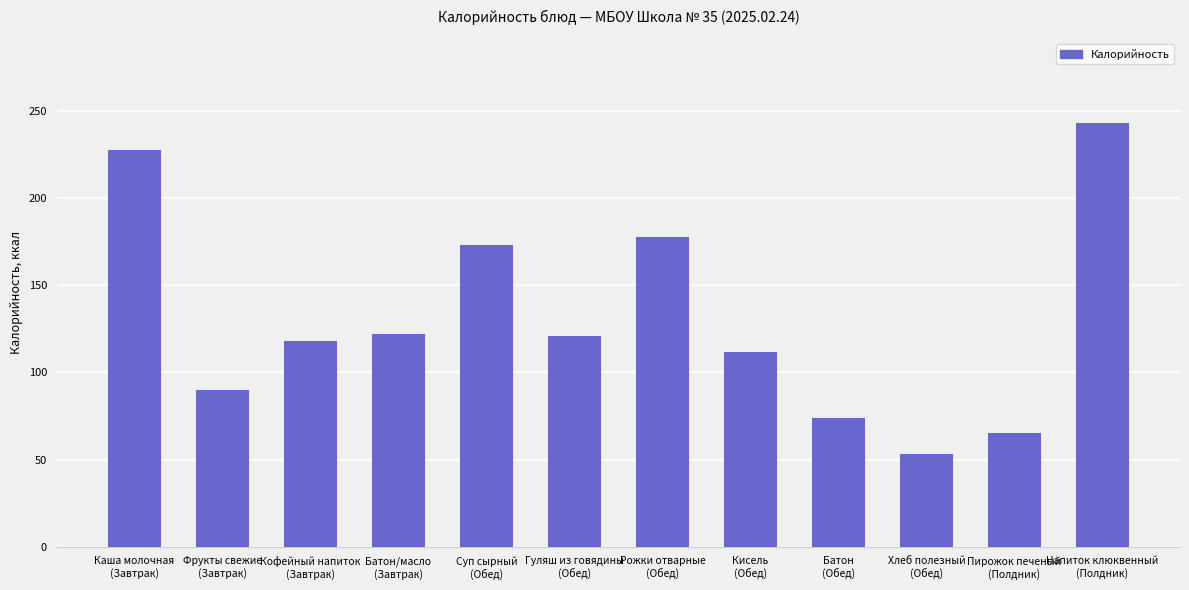

How many distinct data groups are displayed?

1